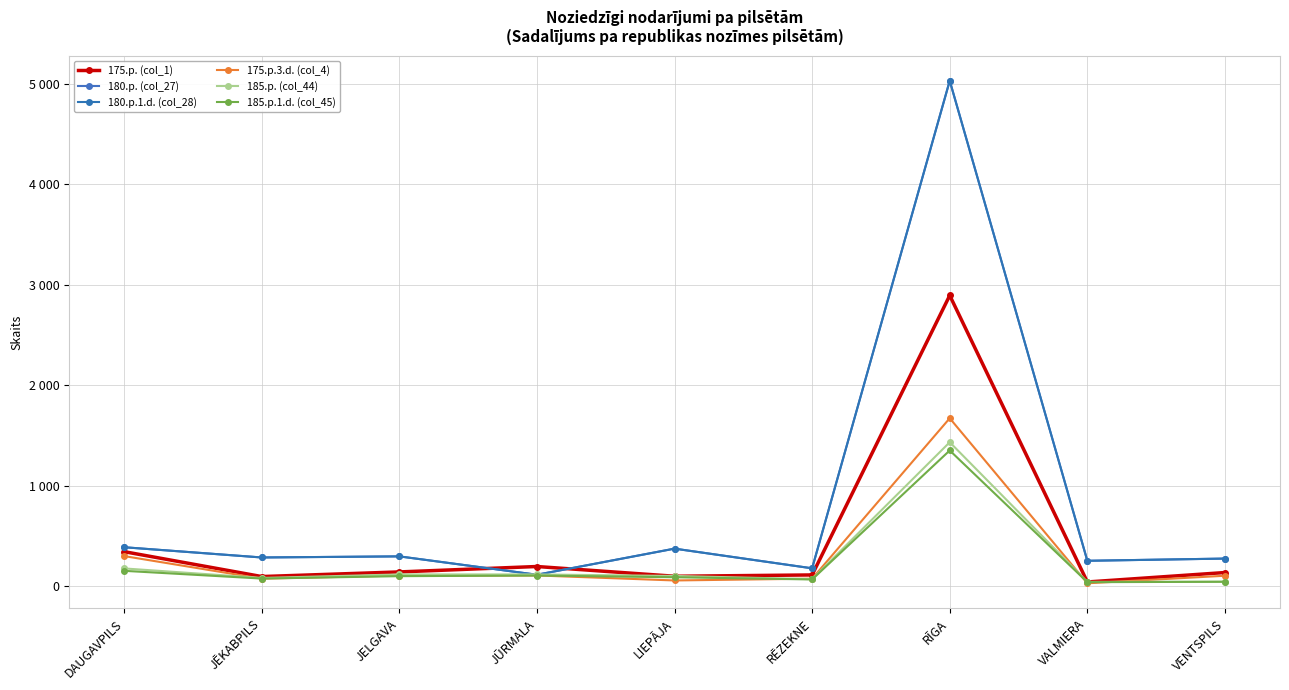

Where is the first local minimum for 180.p. (col_27)?

JĒKABPILS